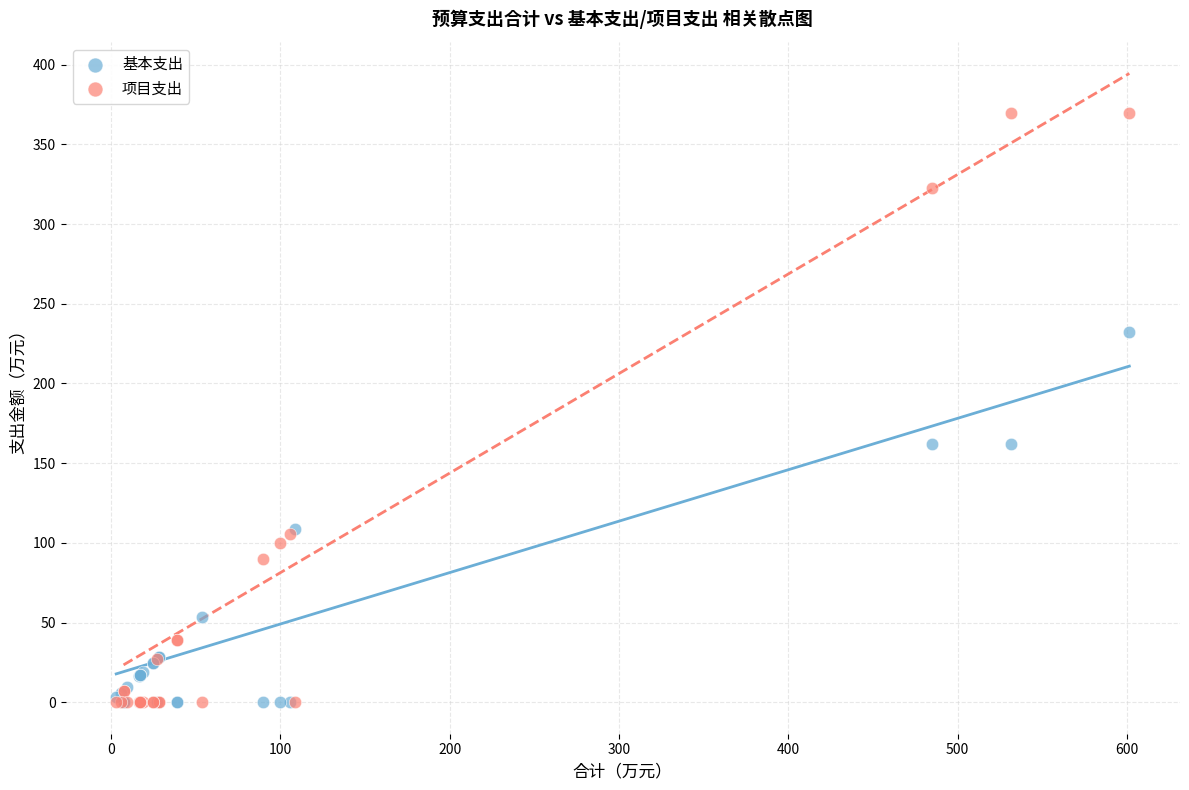

What are all the series names shown in the legend?

基本支出, 项目支出